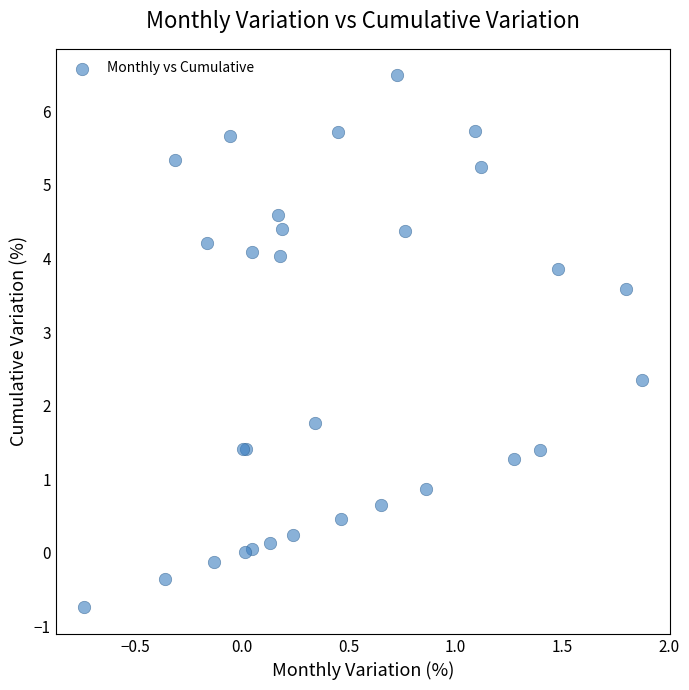

What Y value in the scatter plot is closest to 2?

1.8